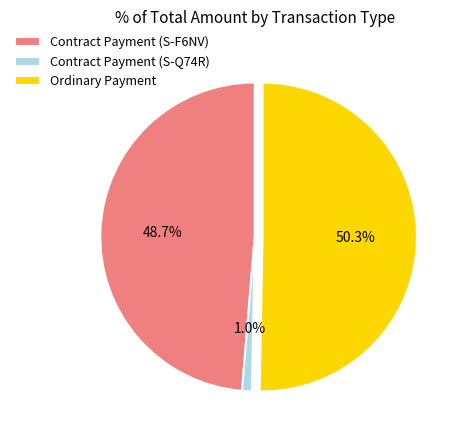

Rank the categories by value from lowest to highest.

Contract Payment (S-Q74R), Contract Payment (S-F6NV), Ordinary Payment